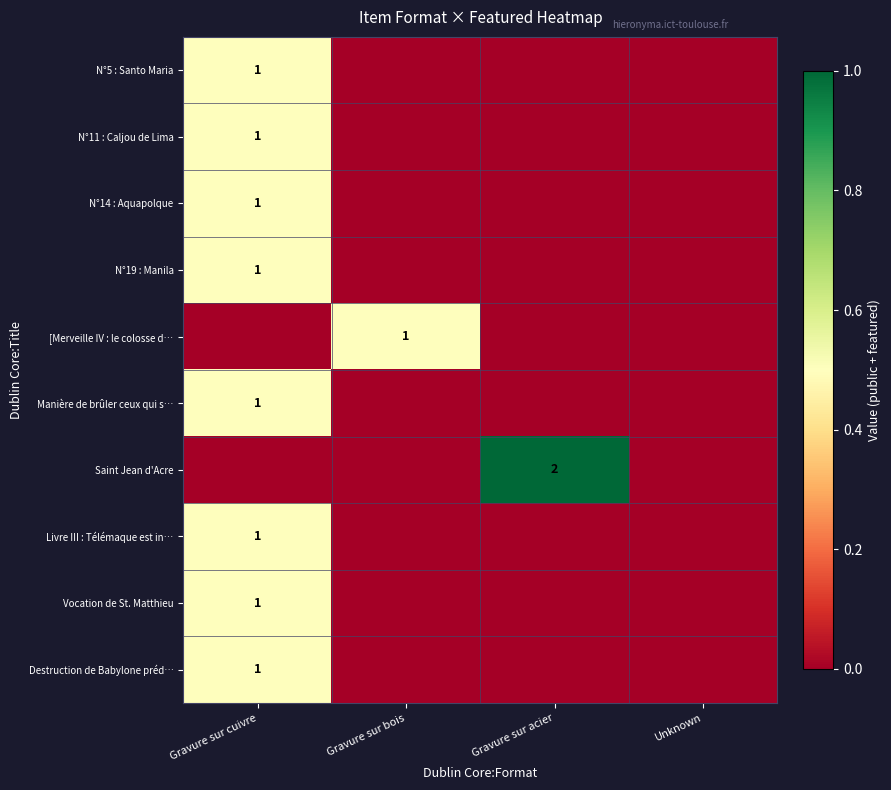

Is it true that N°5 : Santo Maria equals 1 at Gravure sur cuivre?

True